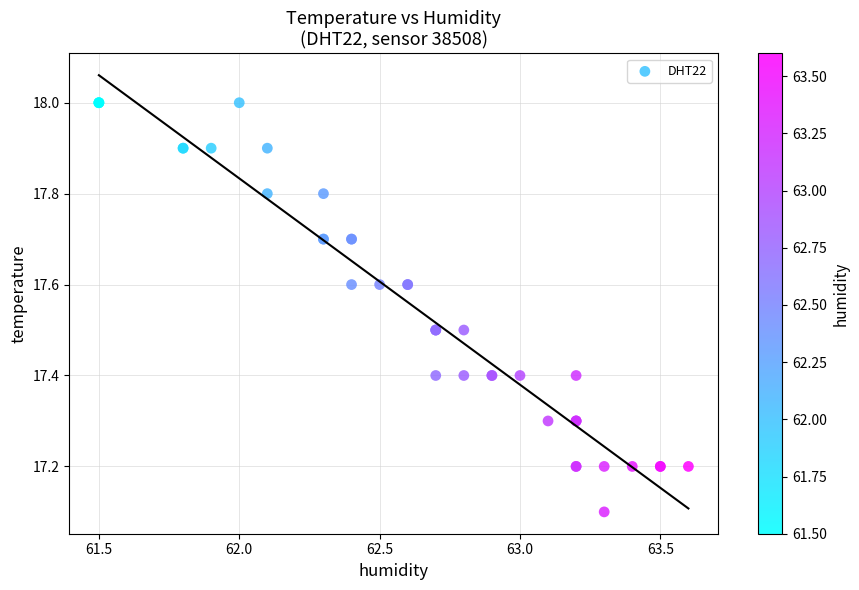

What Y value in the scatter plot is closest to 17?

17.1